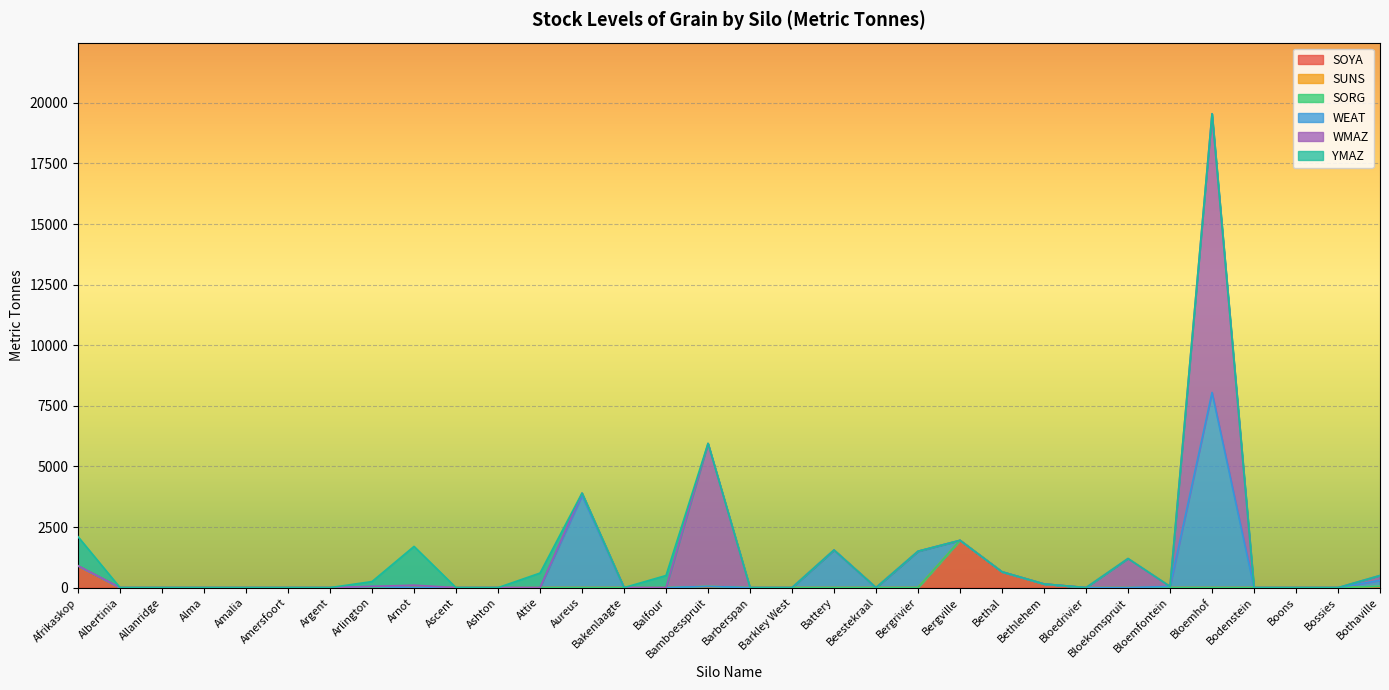

Rank the series at Amersfoort from highest to lowest value.

SOYA, SUNS, SORG, WEAT, WMAZ, YMAZ